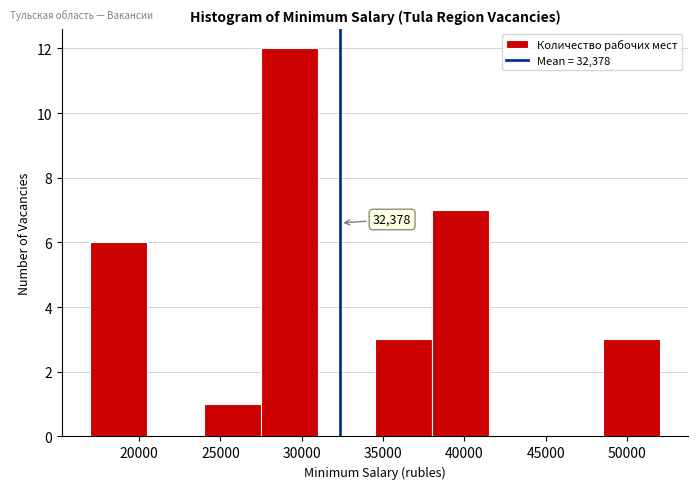

Which range on the x-axis has the tallest bar?

27500 to 31000